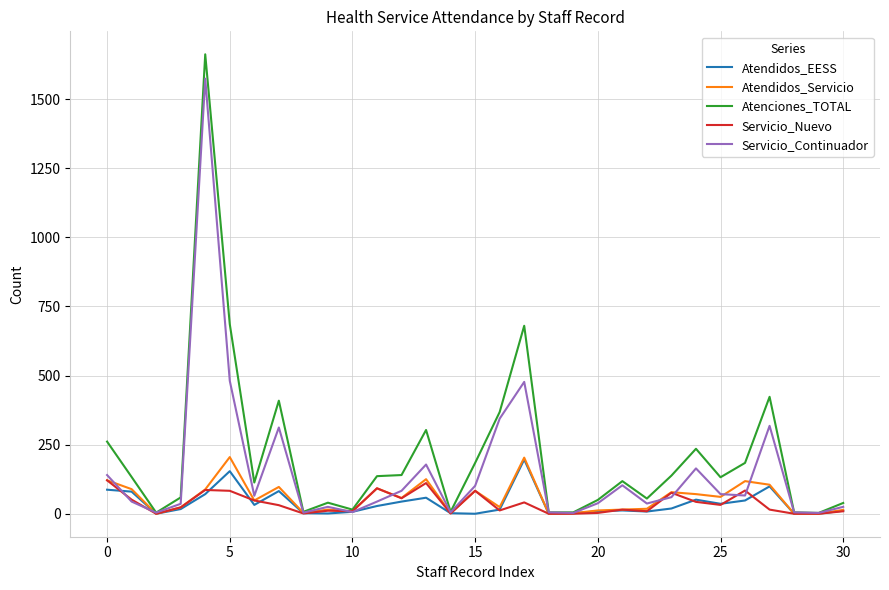

Which series has the widest spread of values?

Atenciones_TOTAL